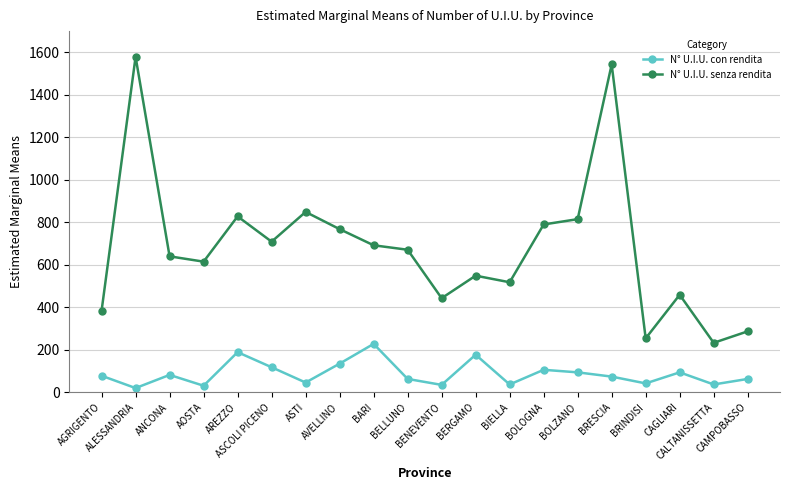

Is it true that N° U.I.U. con rendita equals 74 at BRESCIA?

True